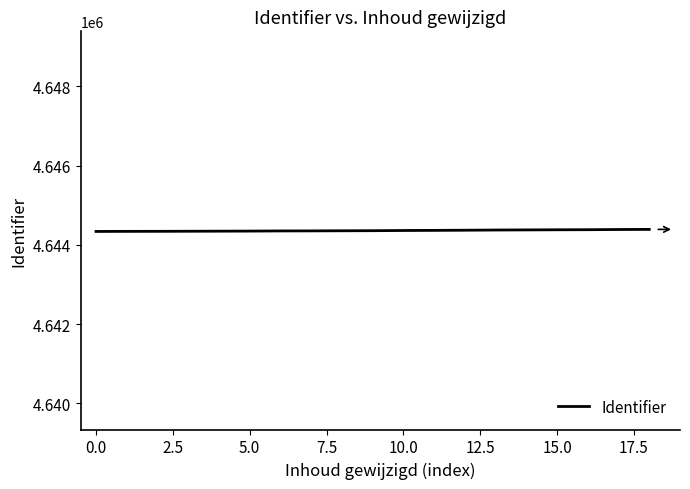

What is the minimum value shown in the chart?

4644338